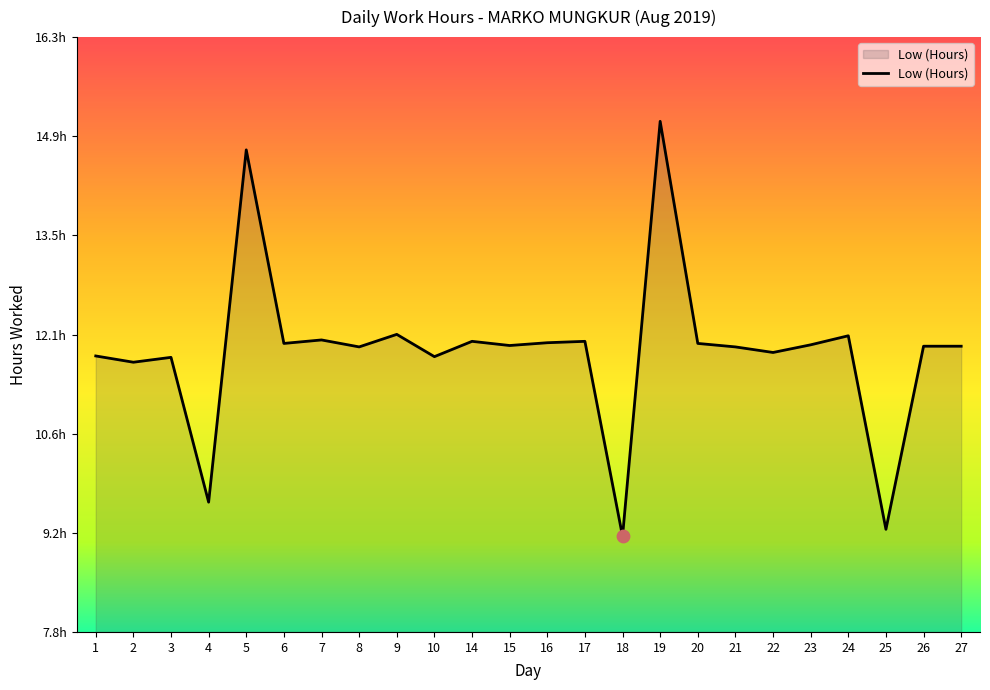

What is the ratio of the value at 6 to the value at 22?

1.0